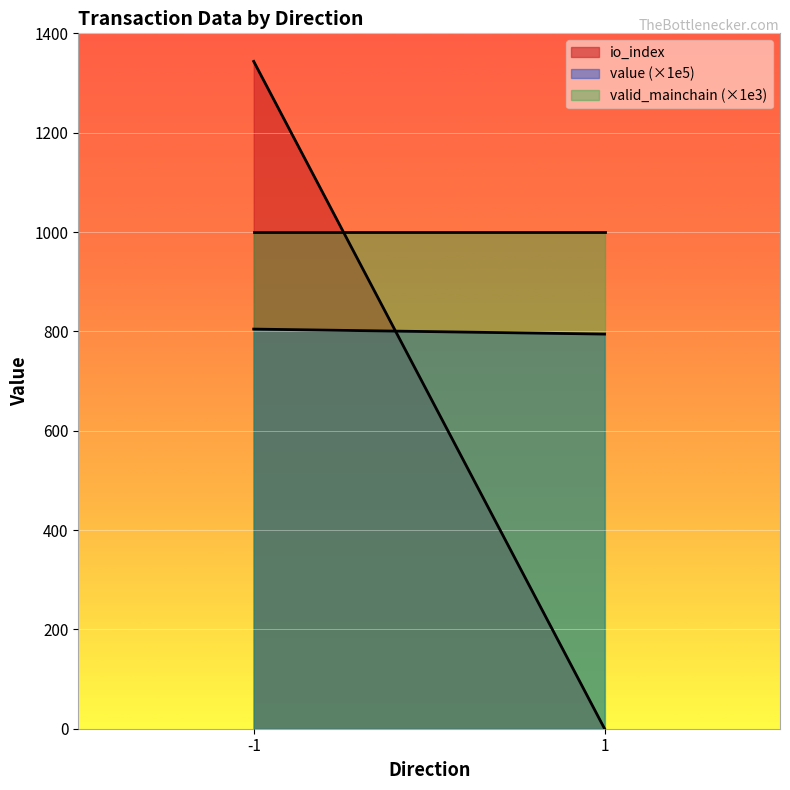

Which has a higher value, 1 or 1?

1